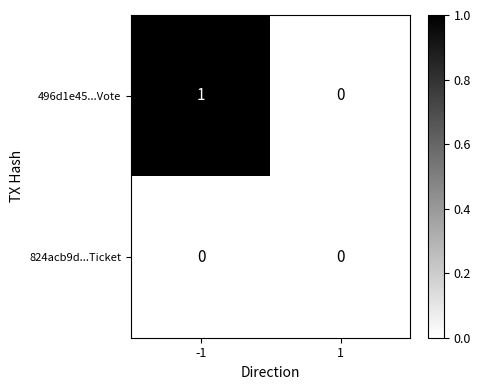

Rank the series by their average value, from lowest to highest.

824acb9d...Ticket, 496d1e45...Vote